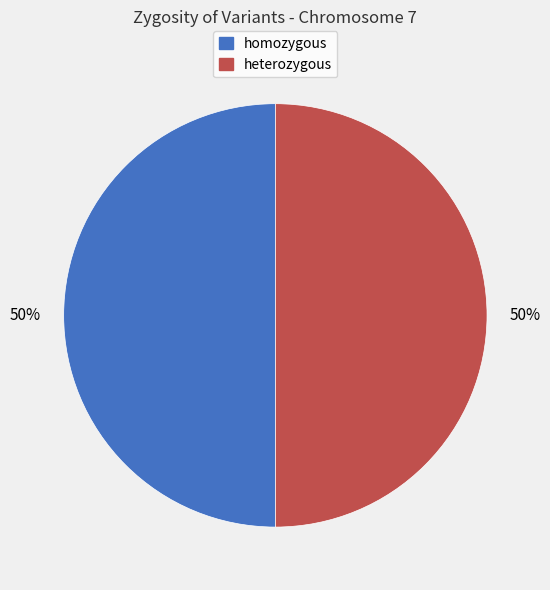

How many segments does this pie chart have?

2